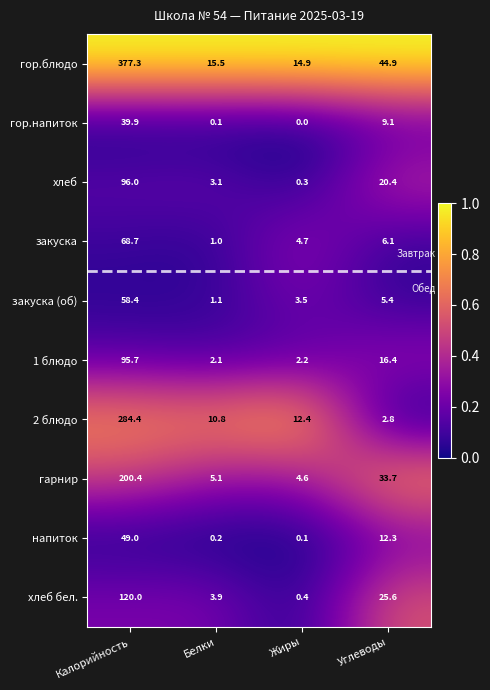

Between Калорийность and Углеводы, which series saw the biggest shift?

гор.блюдо